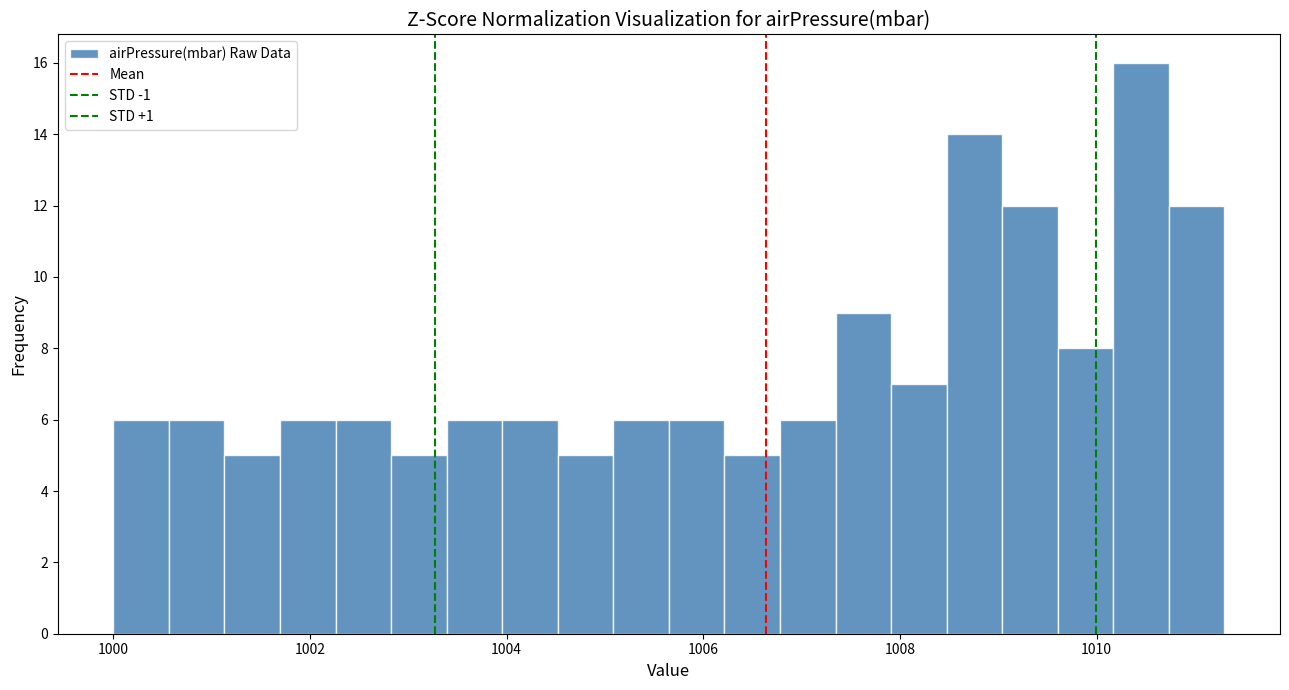

Read against the x-axis, roughly where is the centre of the tallest bar?

1010.4